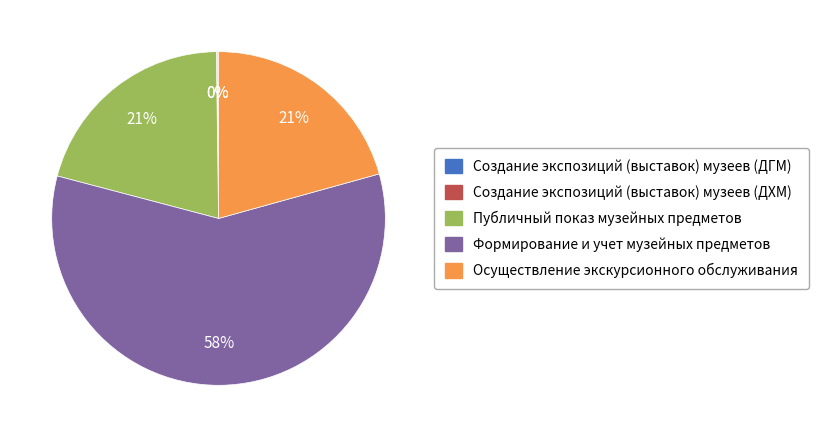

The Осуществление экскурсионного обслуживания slice represents 7% of the pie. True or false?

False